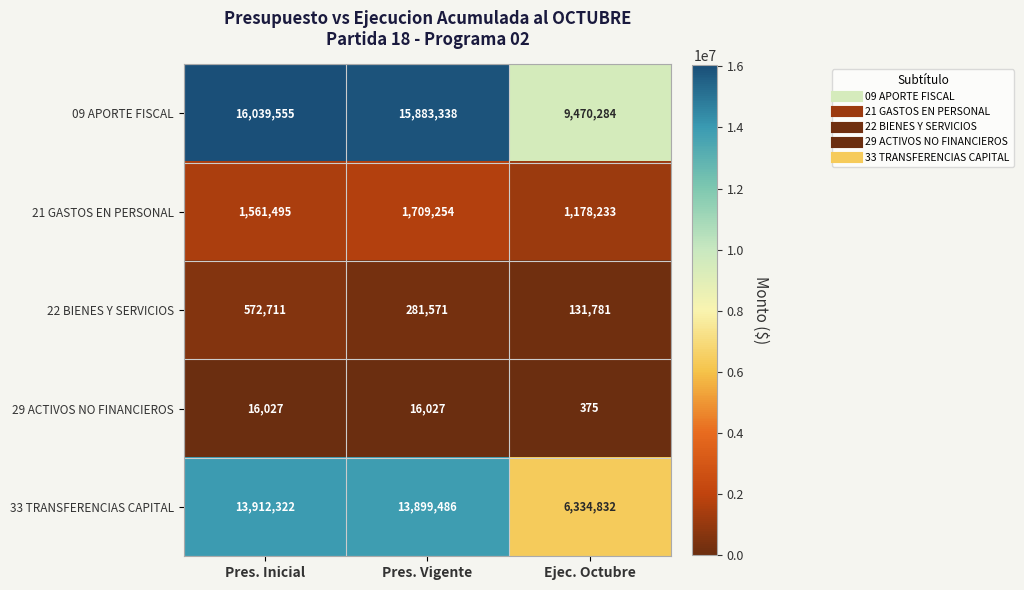

How many values in the 22 BIENES Y SERVICIOS series are below 281571?

1